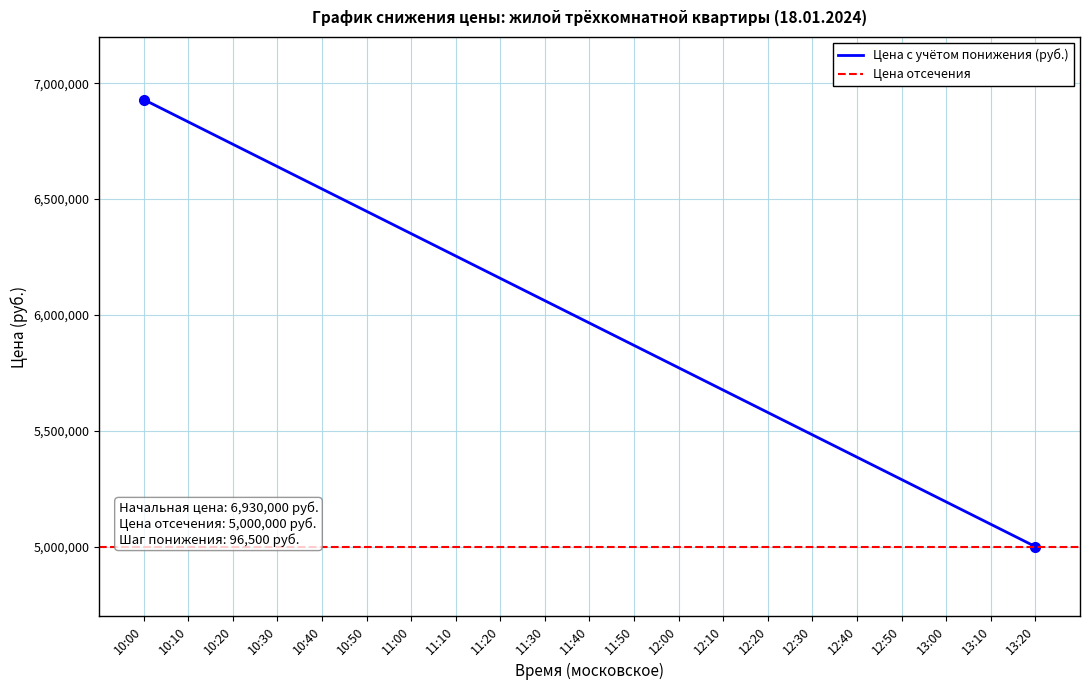

The value of Цена с учётом понижения (руб.) at 12:20 is 1825383. True or false?

False